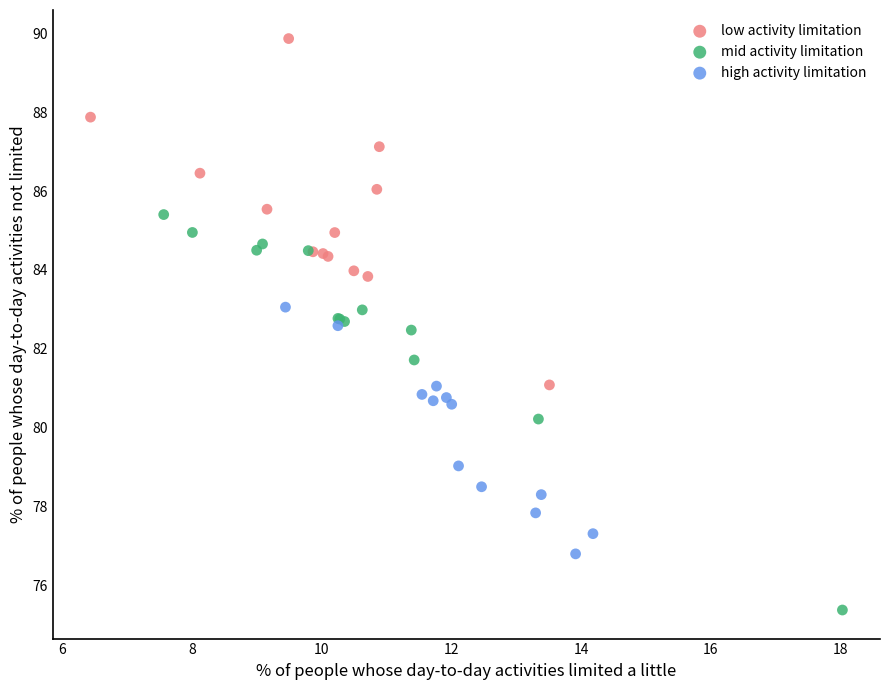

Which series has the widest spread of Y values?

mid activity limitation